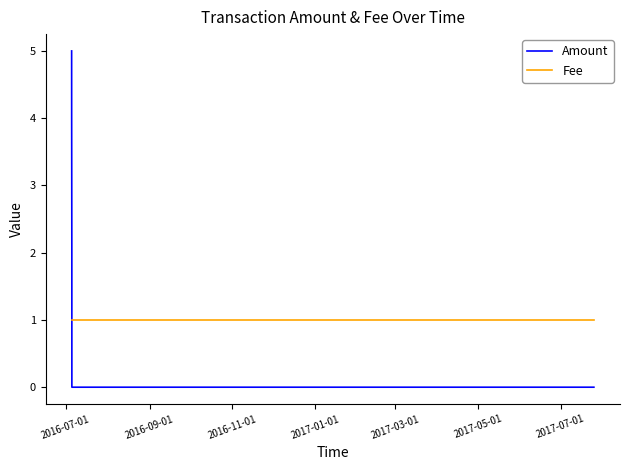

How many intersections are there between Amount and Fee?

1